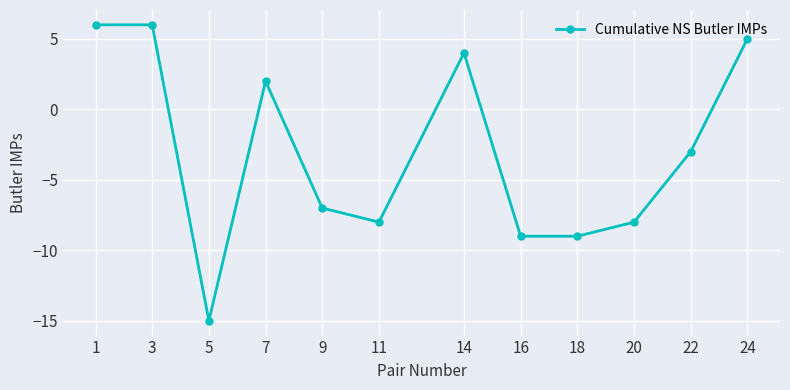

At which label does the data first exceed -3?

1